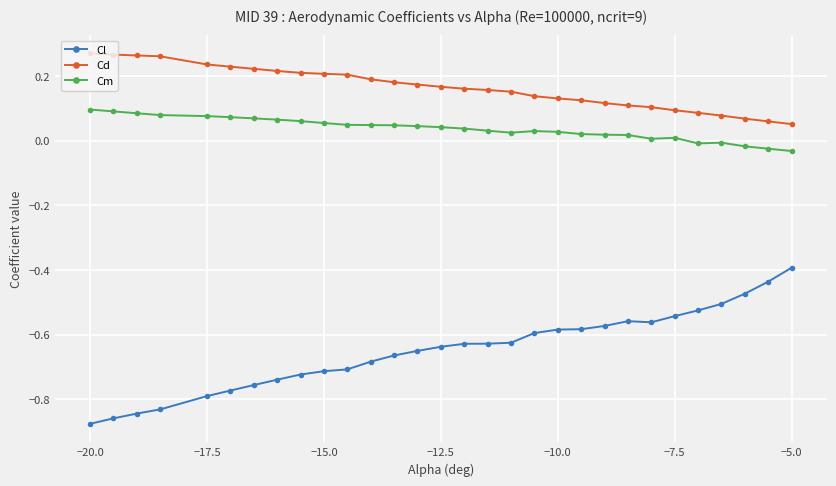

Which series has the largest total across all categories?

Cd